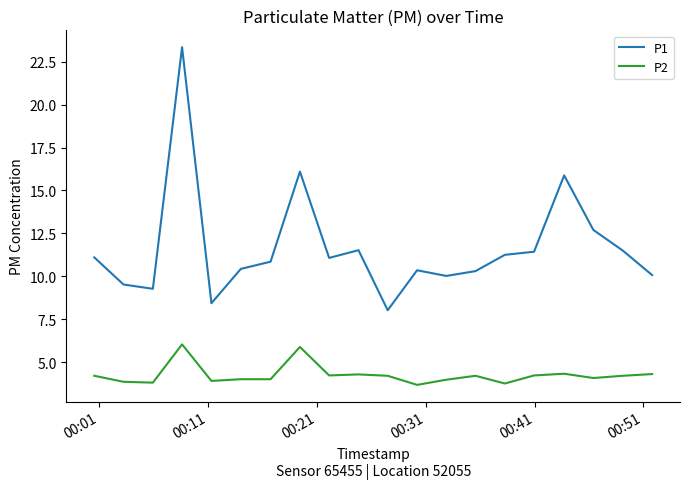

What is the difference between the maximum and minimum values in the P1 series?

15.3